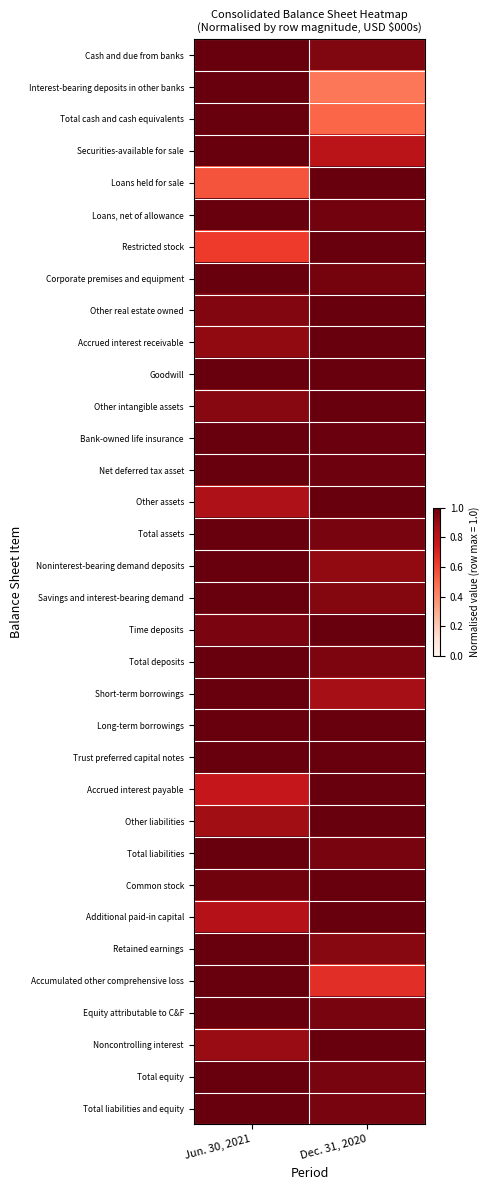

At Dec. 31, 2020, list the series in order from largest to smallest.

Loans held for sale, Restricted stock, Other real estate owned, Accrued interest receivable, Goodwill, Other intangible assets, Other assets, Time deposits, Accrued interest payable, Other liabilities, Common stock, Additional paid-in capital, Noncontrolling interest, Trust preferred capital notes, Long-term borrowings, Bank-owned life insurance, Net deferred tax asset, Loans, net of allowance, Corporate premises and equipment, Total equity, Equity attributable to C&F, Total assets, Total liabilities and equity, Total liabilities, Total deposits, Cash and due from banks, Savings and interest-bearing demand, Retained earnings, Noninterest-bearing demand deposits, Short-term borrowings, Securities-available for sale, Accumulated other comprehensive loss, Total cash and cash equivalents, Interest-bearing deposits in other banks